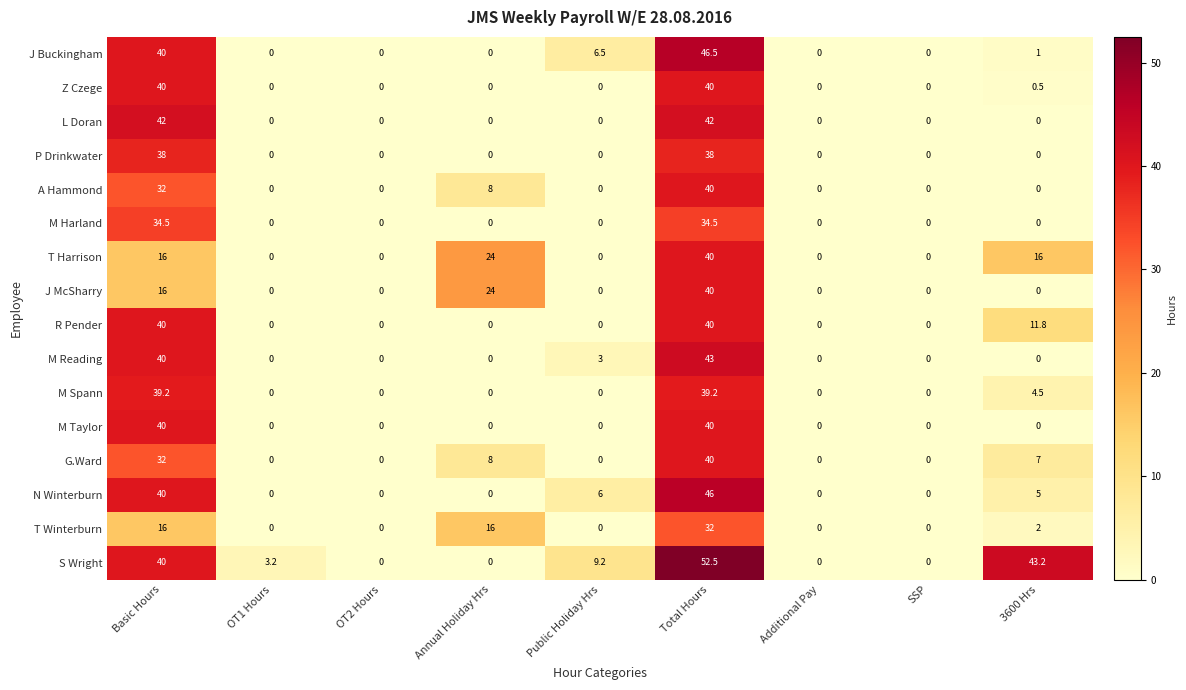

Which series has the largest range (max minus min)?

S Wright